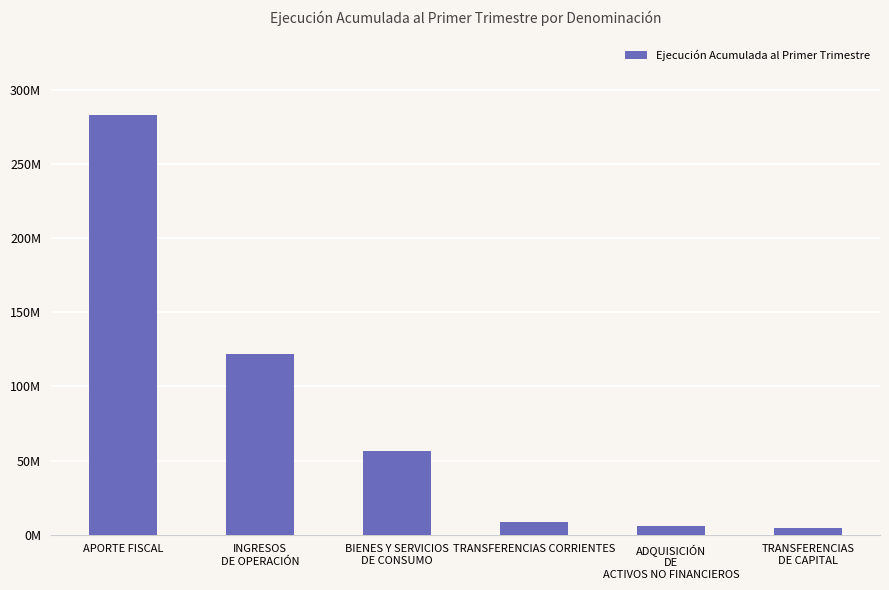

Does the chart contain any negative values?

No